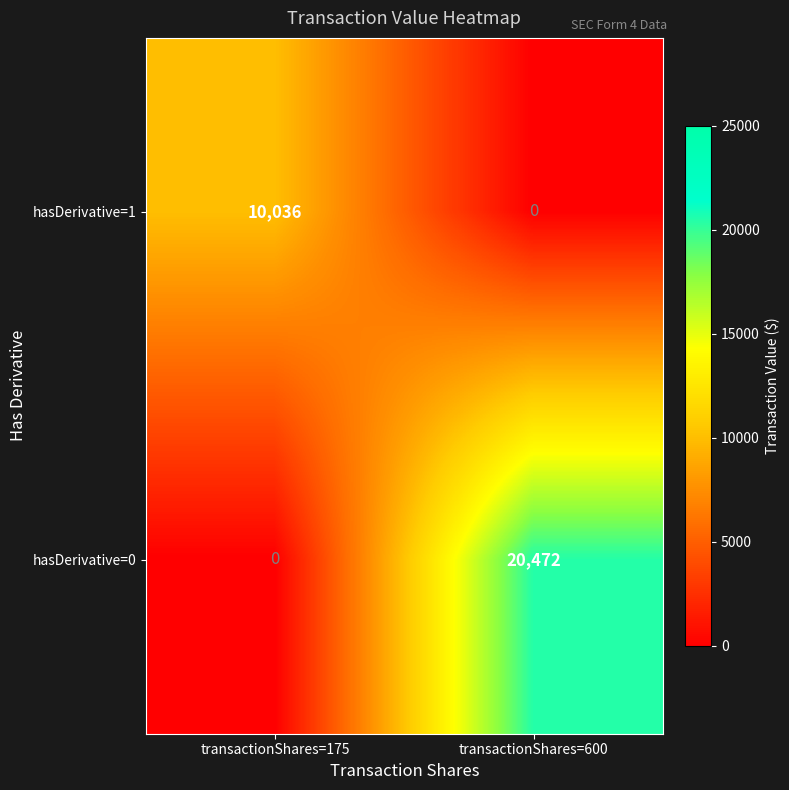

Which category has the lowest value in the hasDerivative=1 series?

transactionShares=600